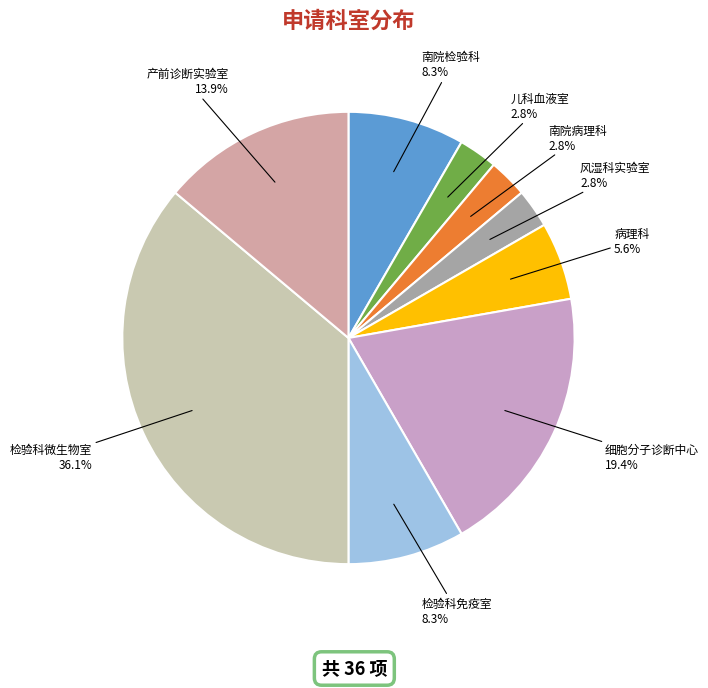

Does any single category account for the majority?

No